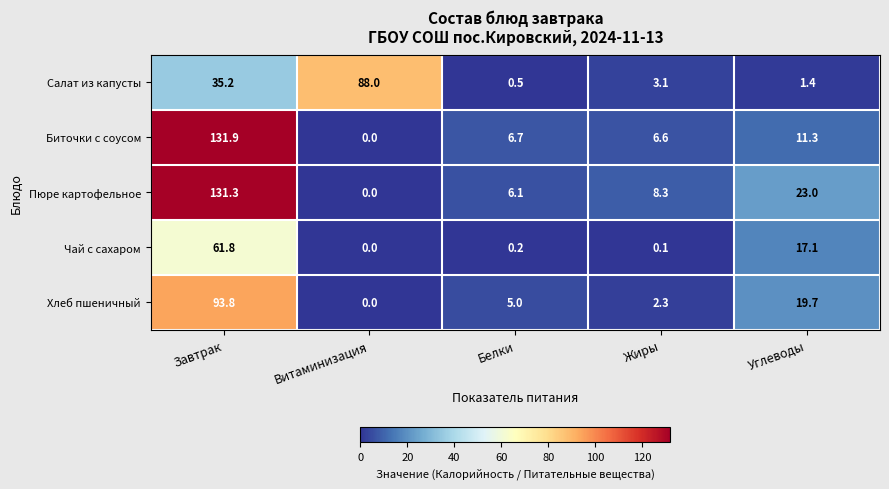

Reading left to right, transcribe all the data shown in this chart.

Салат из капусты: Завтрак=35.2	Витаминизация=88.0	Белки=0.5	Жиры=3.1	Углеводы=1.4
Биточки с соусом: Завтрак=131.9	Витаминизация=0.0	Белки=6.7	Жиры=6.6	Углеводы=11.3
Пюре картофельное: Завтрак=131.3	Витаминизация=0.0	Белки=6.1	Жиры=8.3	Углеводы=23.0
Чай с сахаром: Завтрак=61.8	Витаминизация=0.0	Белки=0.2	Жиры=0.1	Углеводы=17.1
Хлеб пшеничный: Завтрак=93.8	Витаминизация=0.0	Белки=5.0	Жиры=2.3	Углеводы=19.7